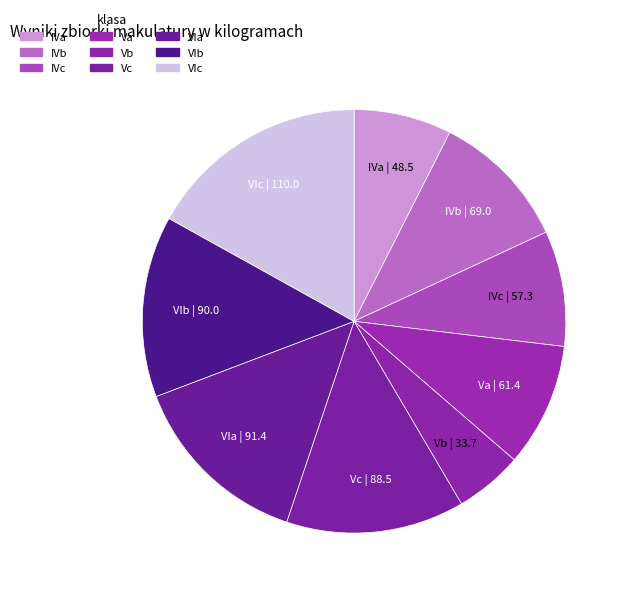

Is there a majority slice in this chart?

No